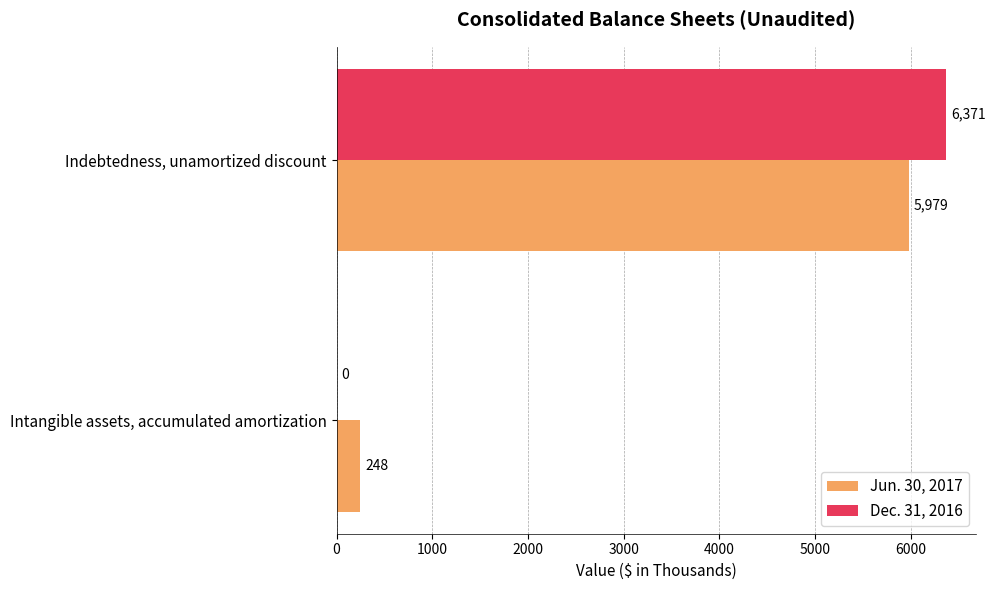

What is the average value of the Jun. 30, 2017 series?

3114